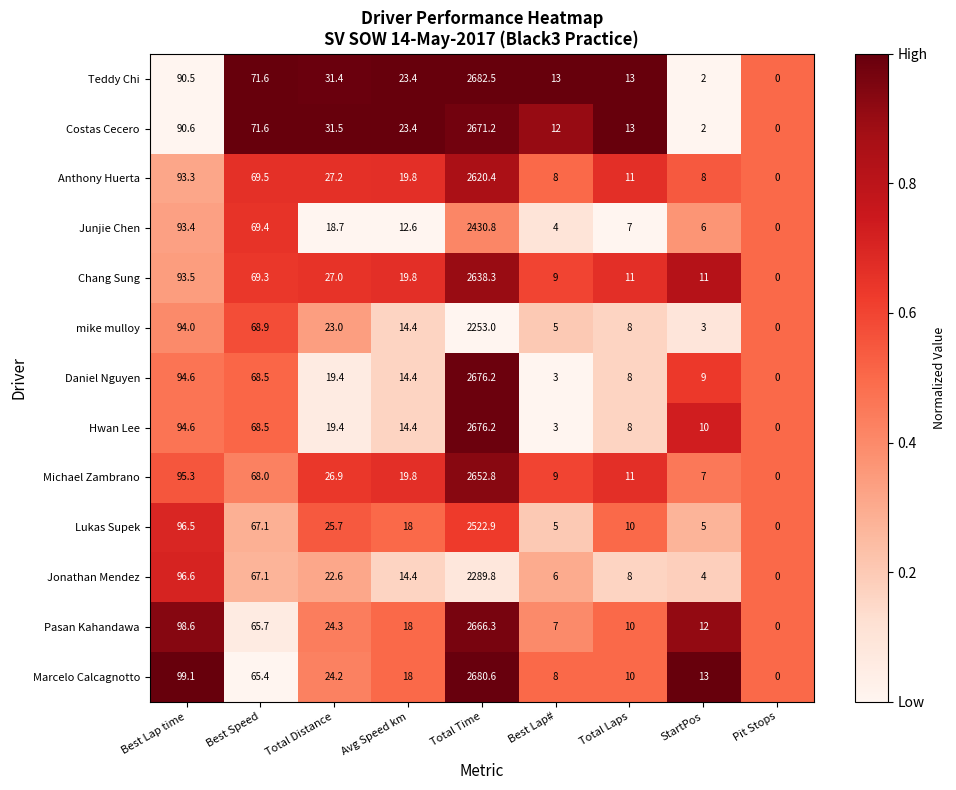

Is the value of Marcelo Calcagnotto at Best Speed greater than the value of Anthony Huerta at StartPos?

Yes